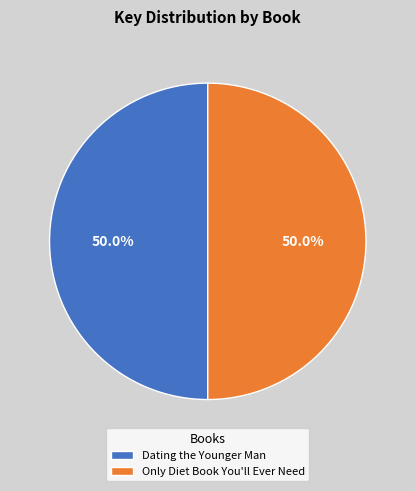

What percentage is NOT represented by Only Diet Book You'll Ever Need?

50.0%